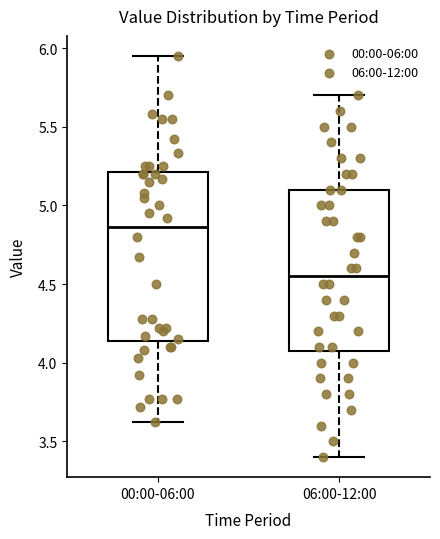

Where is the upper edge of the box for 06:00-12:00 on the y-axis? The values are not printed on the chart, so give them approximately, as read against the axis.

5.10